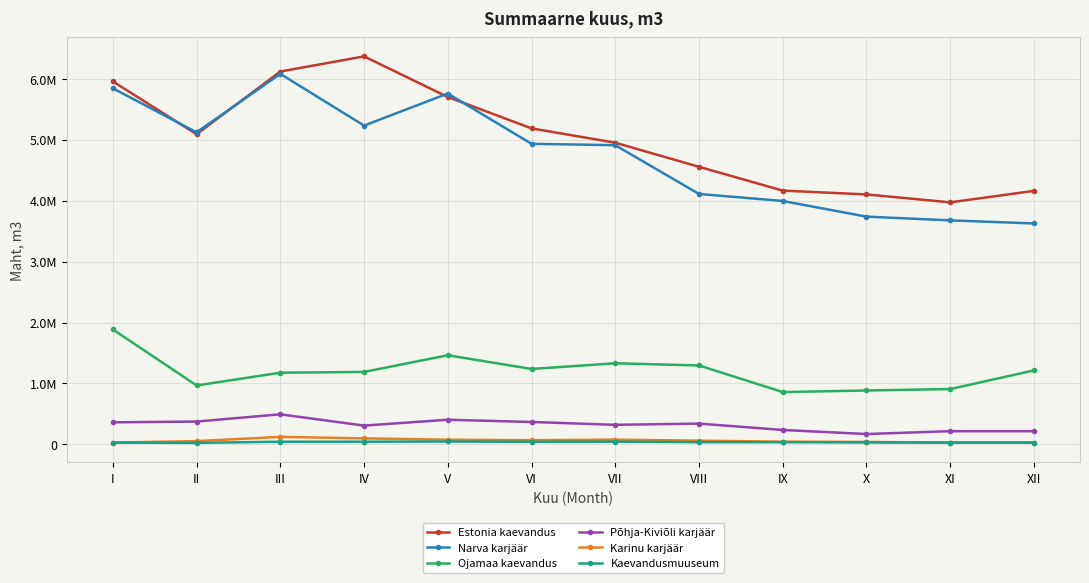

Does the chart have visible grid lines?

Yes